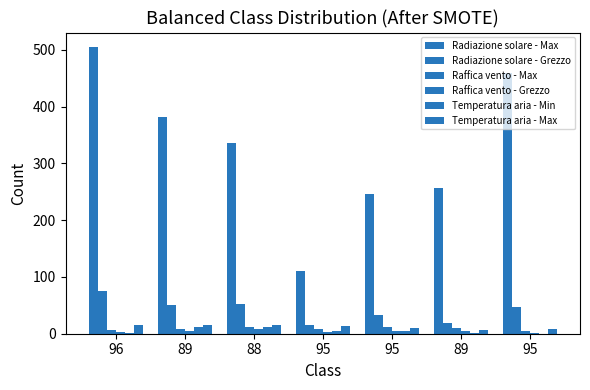

Is the value of Raffica vento - Max at 96 greater than the value of Radiazione solare - Max at 95?

No